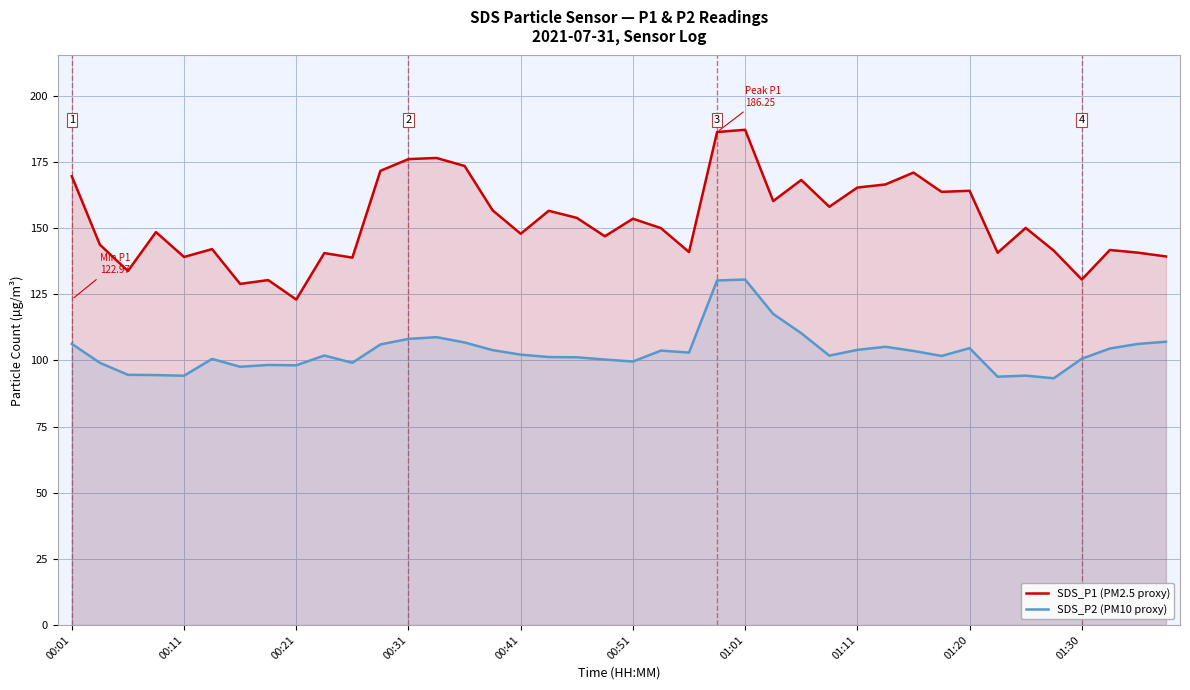

At 18, list the series in order from largest to smallest.

SDS_P1 (PM2.5 proxy), SDS_P2 (PM10 proxy)